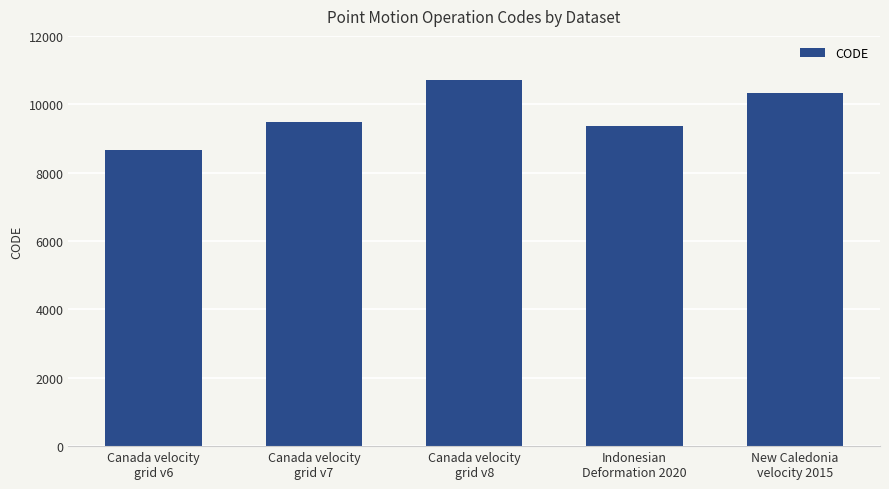

Reading right to left, extract all data points from this chart.

New Caledonia
velocity 2015=10323	Indonesian
Deformation 2020=9375	Canada velocity
grid v8=10707	Canada velocity
grid v7=9483	Canada velocity
grid v6=8676